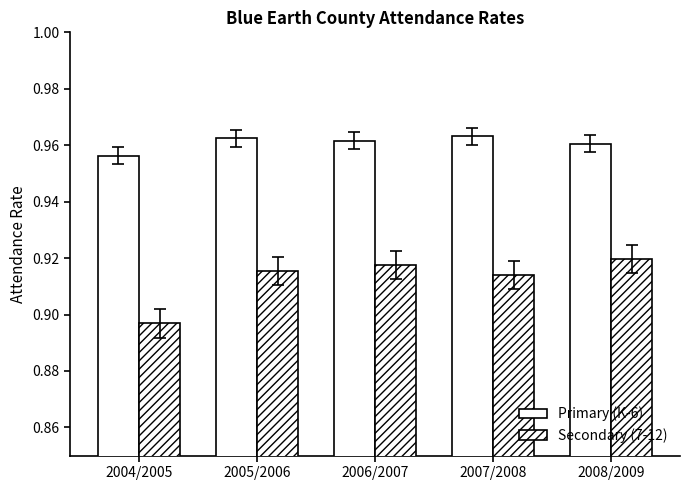

What value does the Primary (K-6) series have at 2008/2009?

1.0